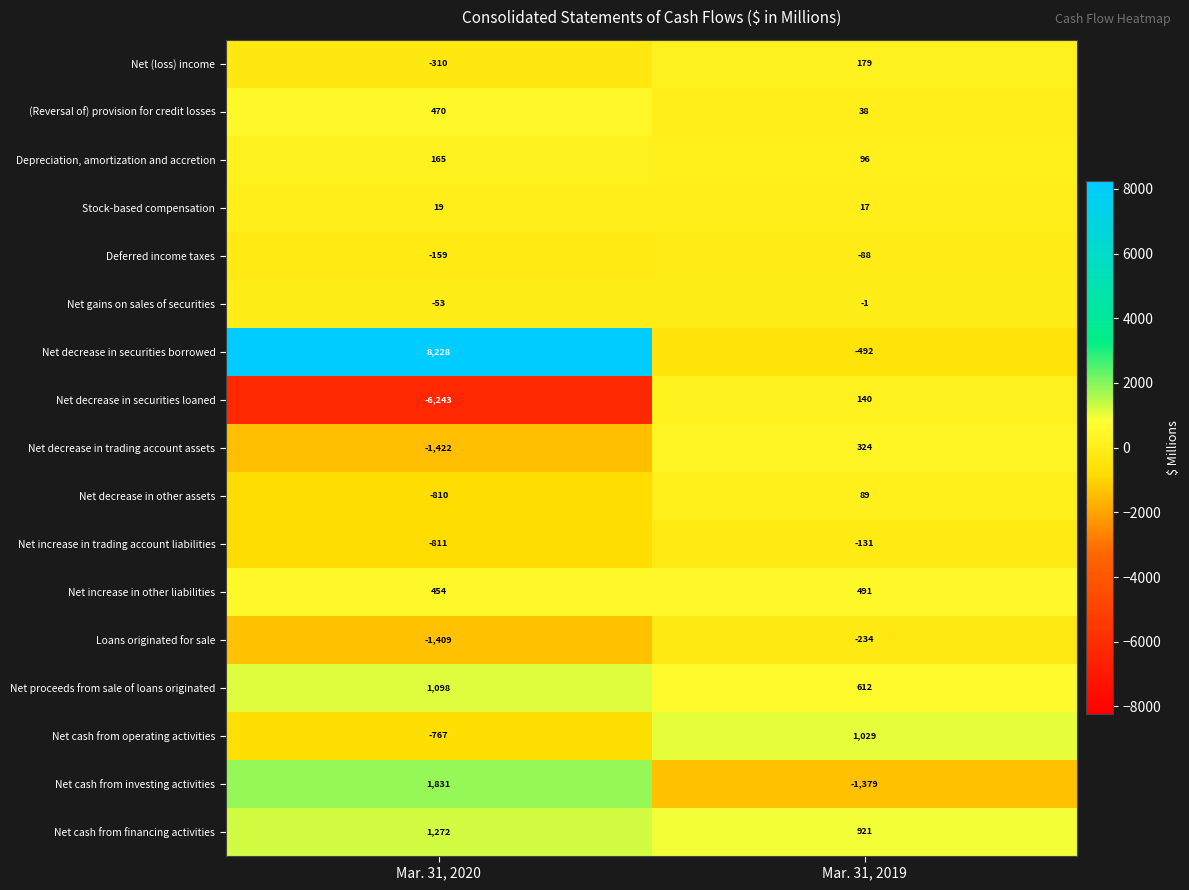

At which label is Net cash from financing activities closest to 1096?

Mar. 31, 2019